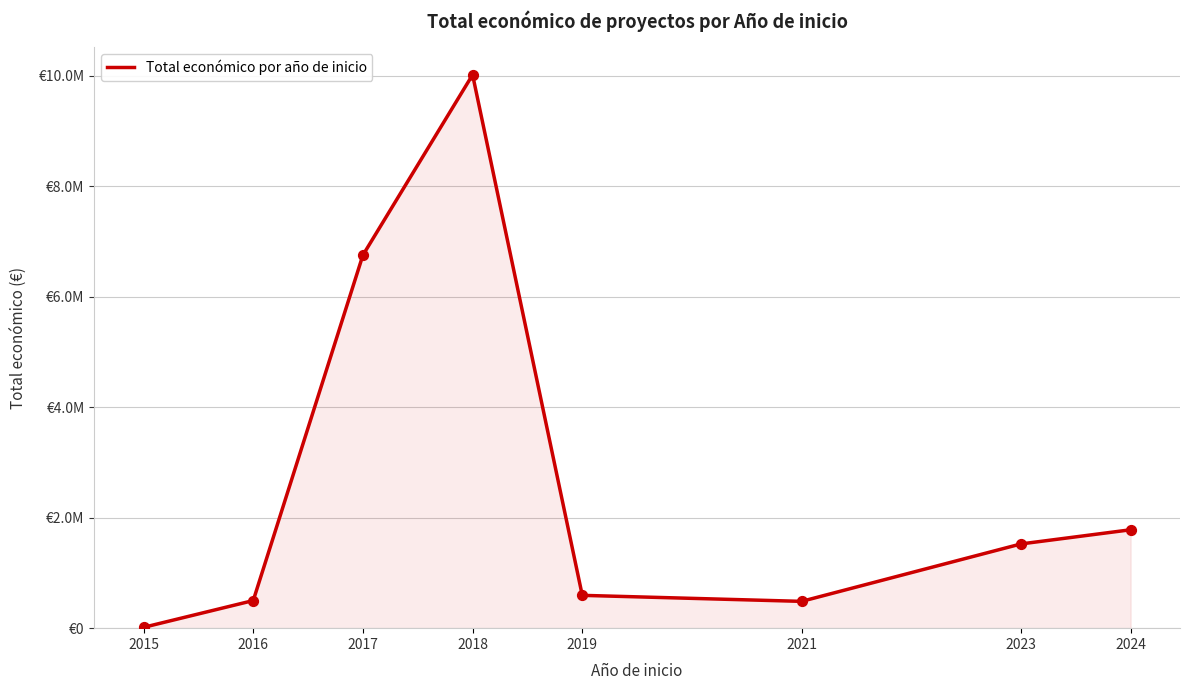

Approximately how many times larger is the value at 2024 compared to 2023?

1.2